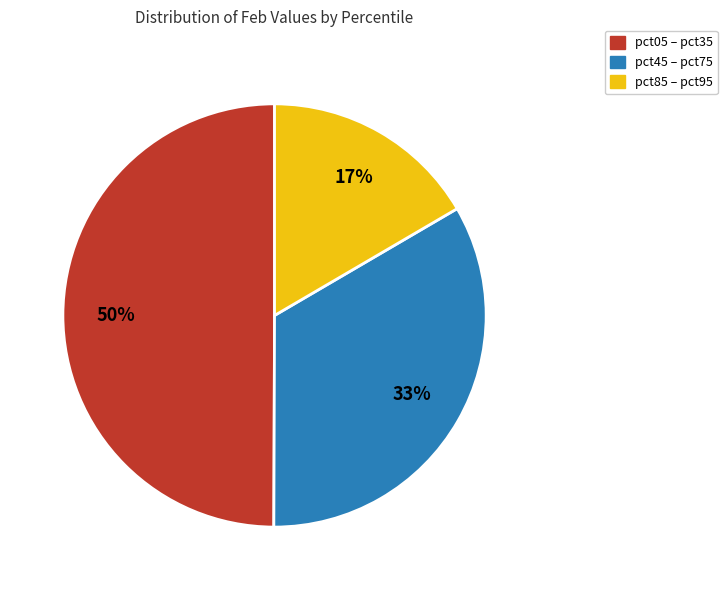

To the nearest percent, what is the average slice percentage?

33%